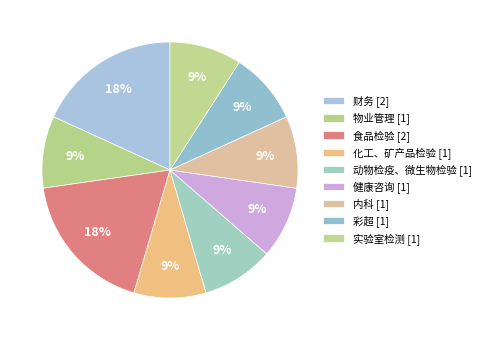

To the nearest percent, what is the difference between the largest and smallest slice percentages?

9%